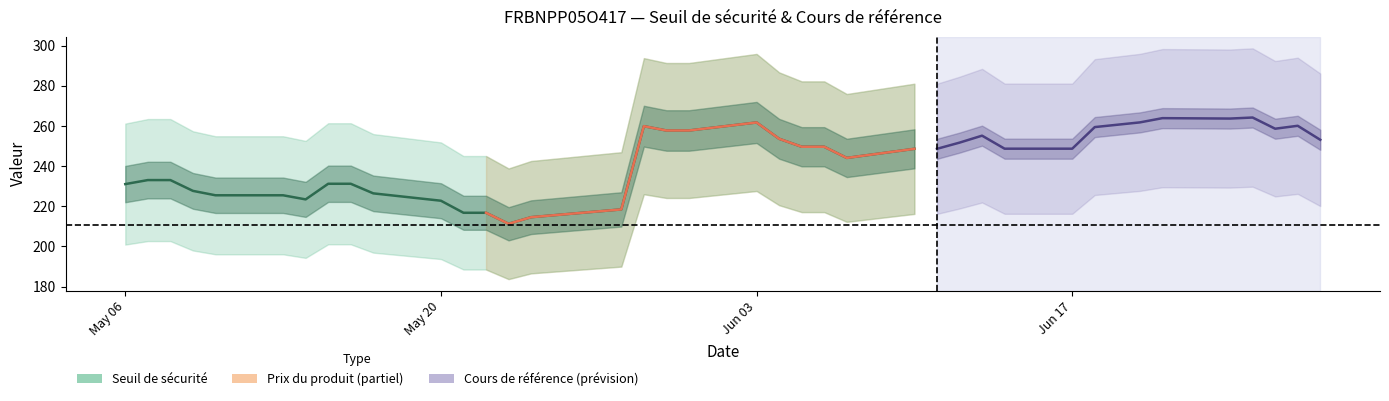

What is the value of the 4th point from the left?

227.7